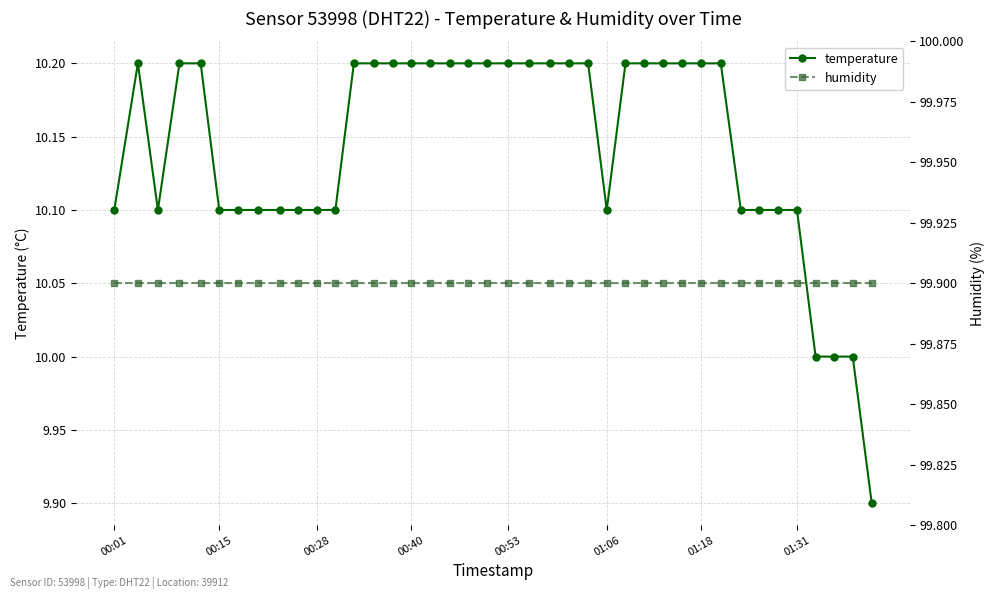

Rank the series at 01:06 from highest to lowest value.

humidity, temperature